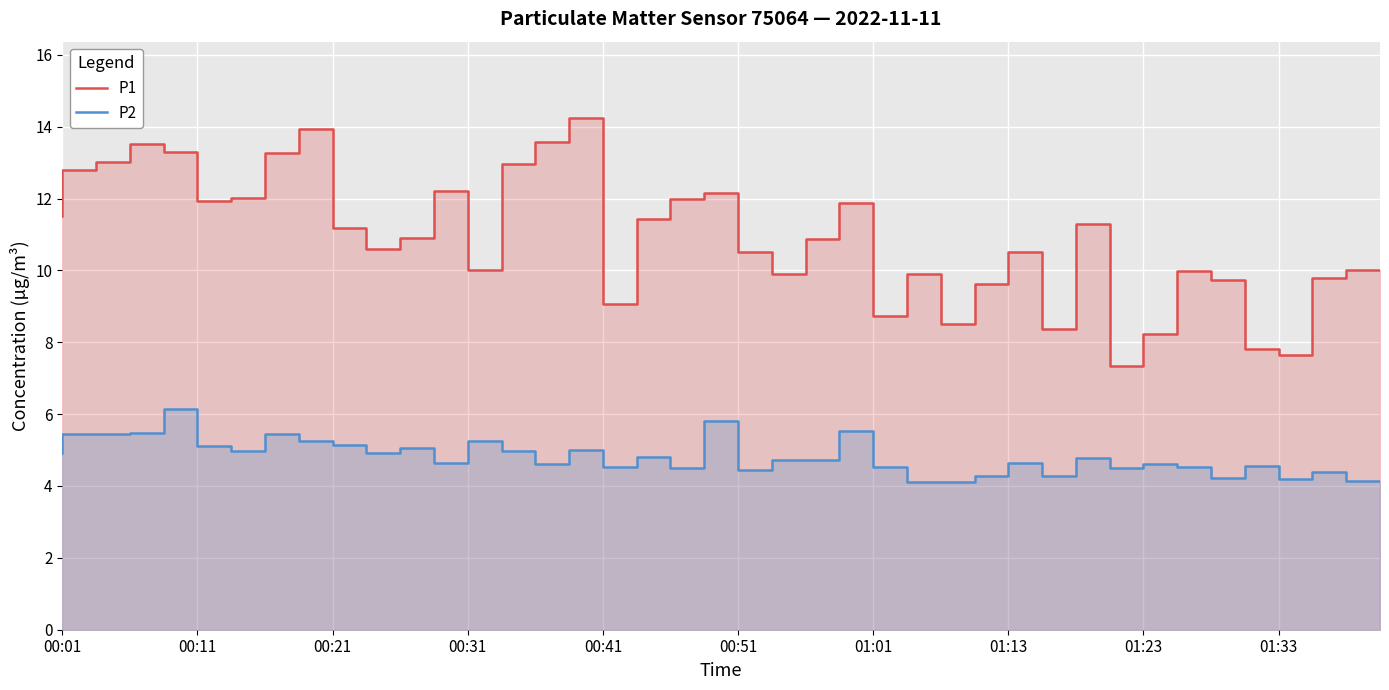

What is the maximum value for P1?

14.2